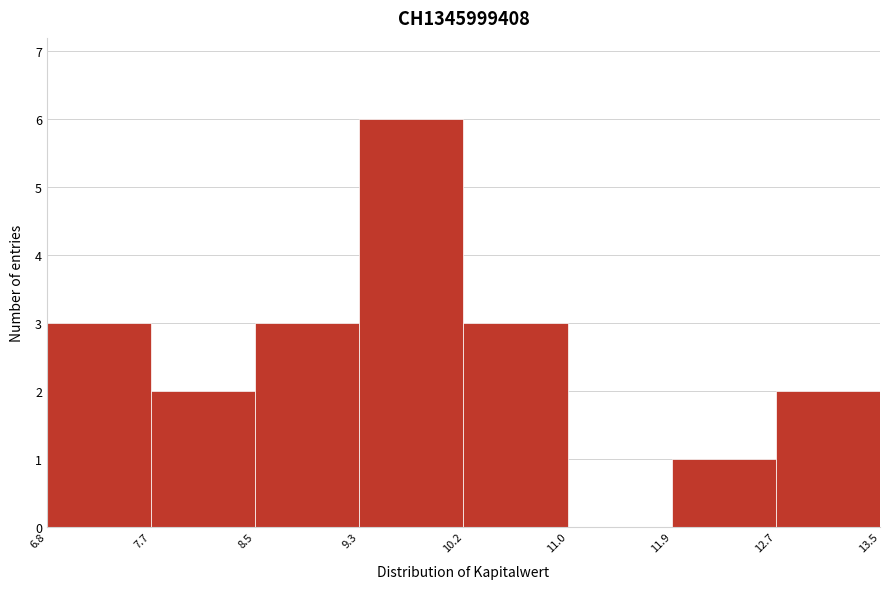

Over which range of the x-axis is the bar tallest?

9.3 to 10.2